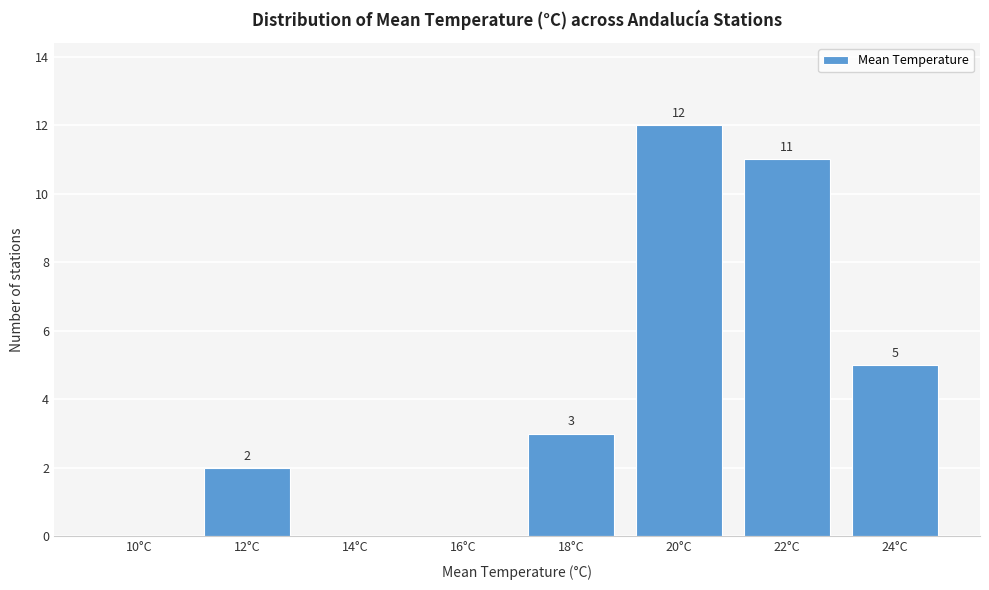

Reading left to right, list all the values displayed in this chart.

10°C=0	12°C=2	14°C=0	16°C=0	18°C=3	20°C=12	22°C=11	24°C=5